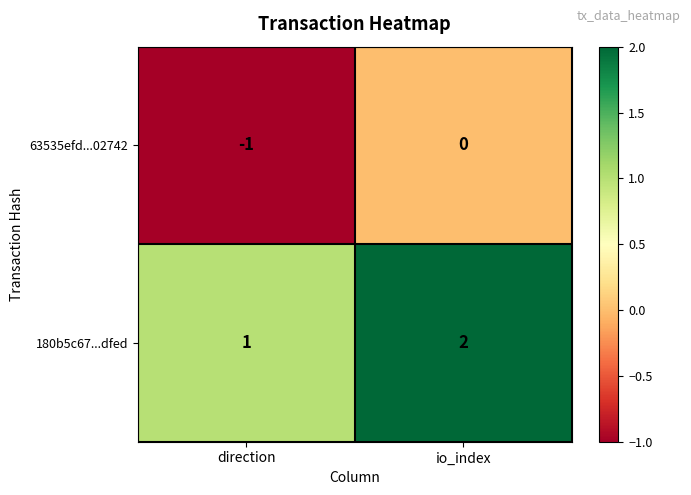

Which category has the lowest value across all series?

direction